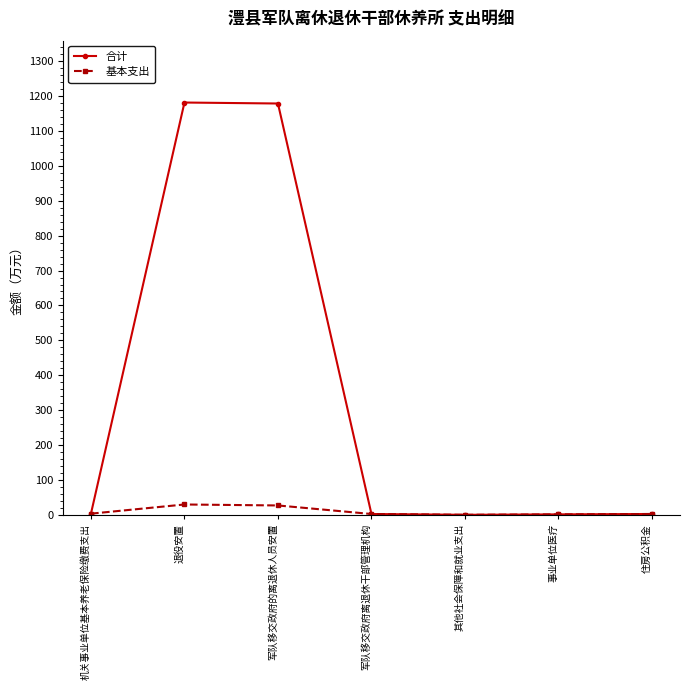

Between 军队移交政府的离退休人员安置 and 军队移交政府离退休干部管理机构, which series saw the biggest shift?

合计